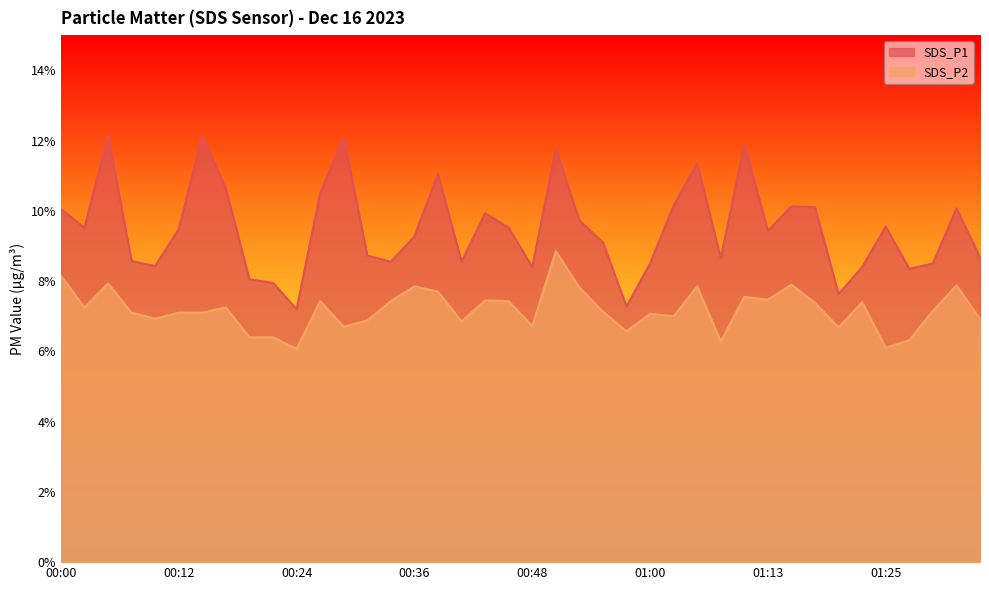

Is it true that SDS_P2 equals 12.6 at 00:02?

False